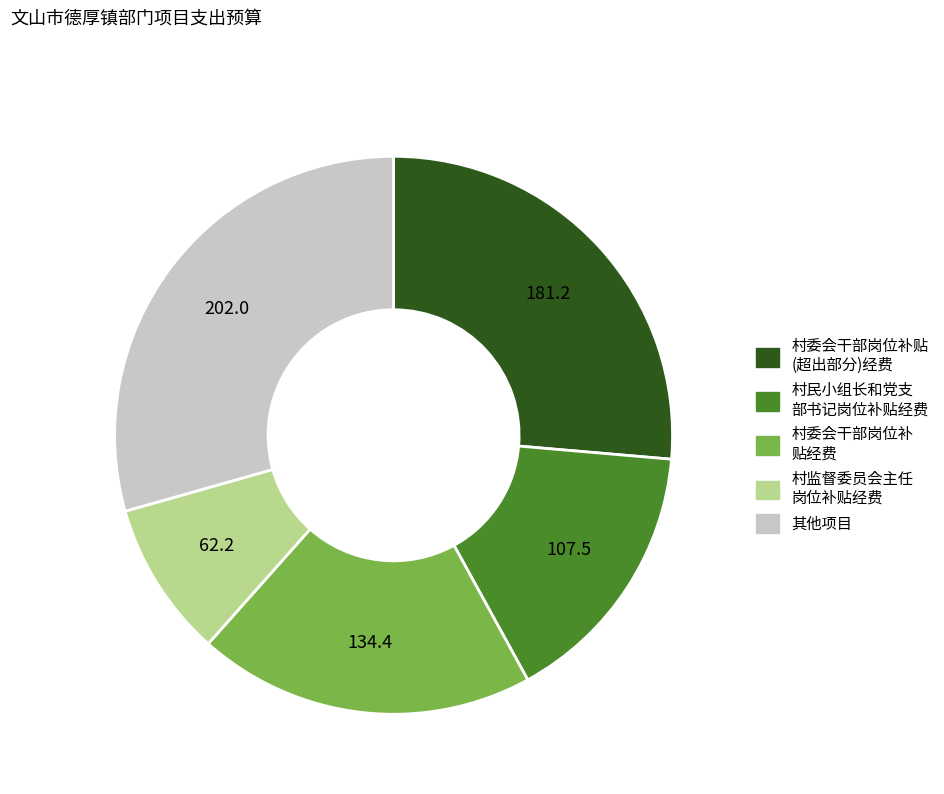

Is there a majority slice in this chart?

No